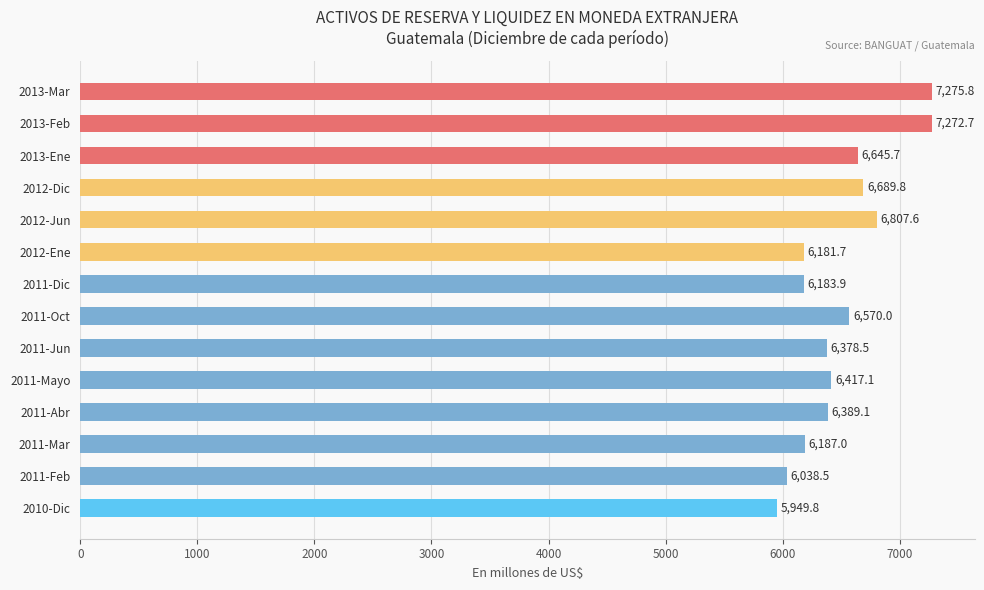

Does the chart contain any negative values?

No